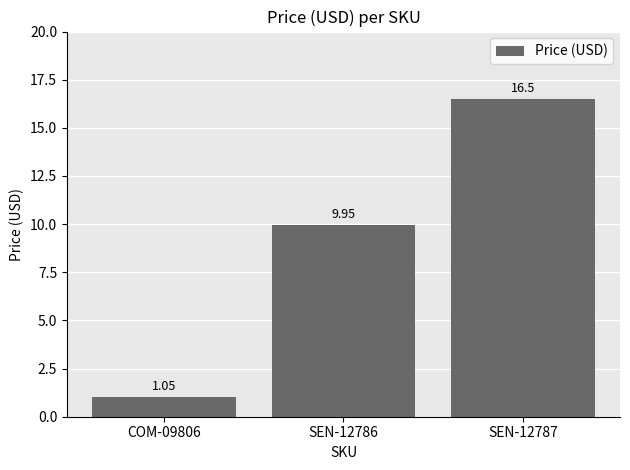

Between COM-09806 and SEN-12787, which is larger?

SEN-12787